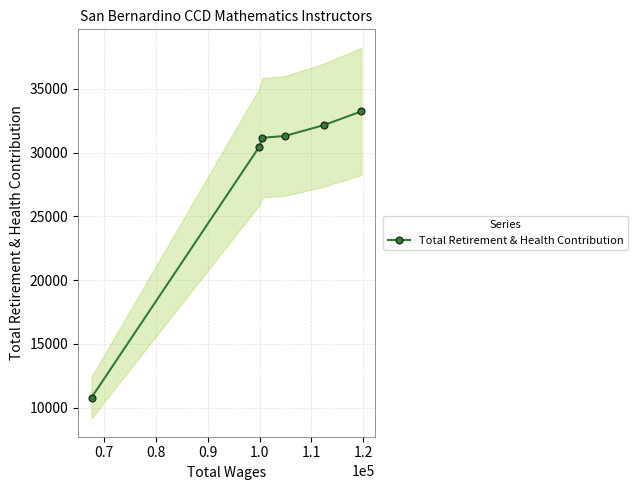

How many categories are shown in the chart?

6